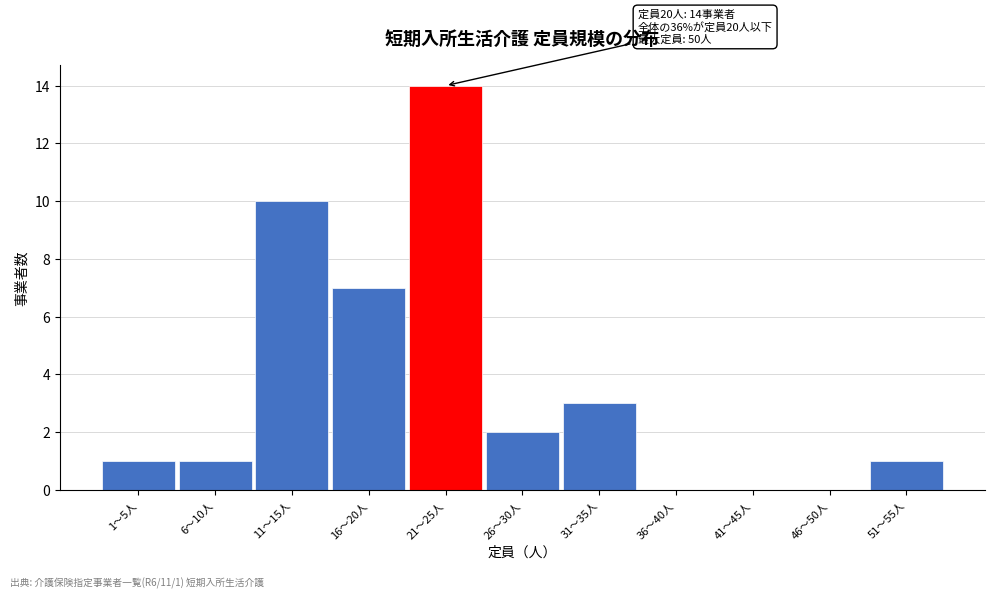

Reading left to right, extract all data points from this chart.

1〜5人=1	6〜10人=1	11〜15人=10	16〜20人=7	21〜25人=14	26〜30人=2	31〜35人=3	36〜40人=0	41〜45人=0	46〜50人=0	51〜55人=1